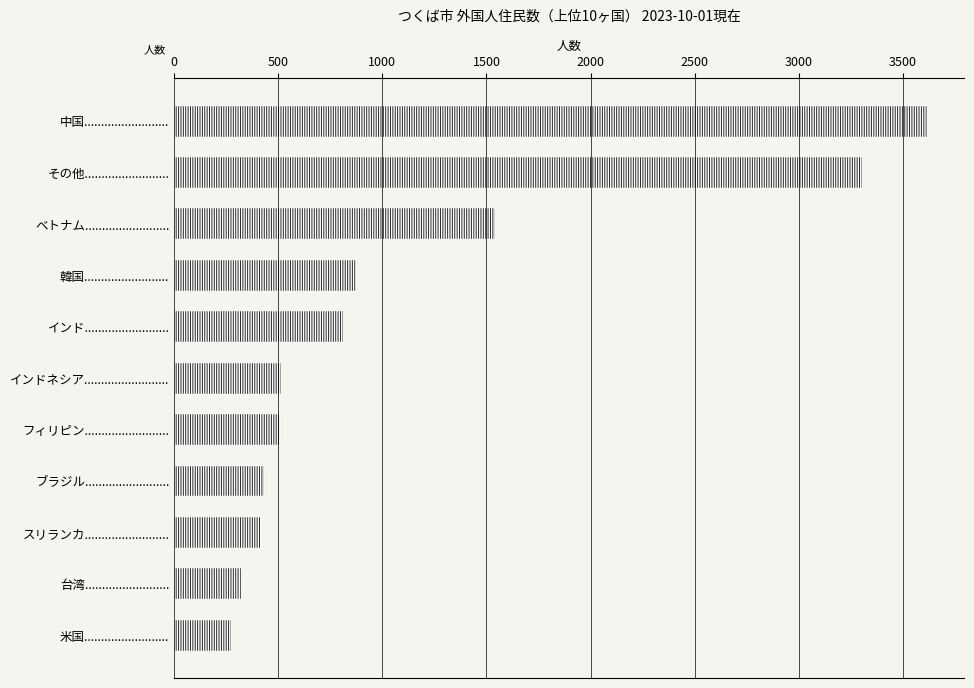

What is the smallest value displayed?

272